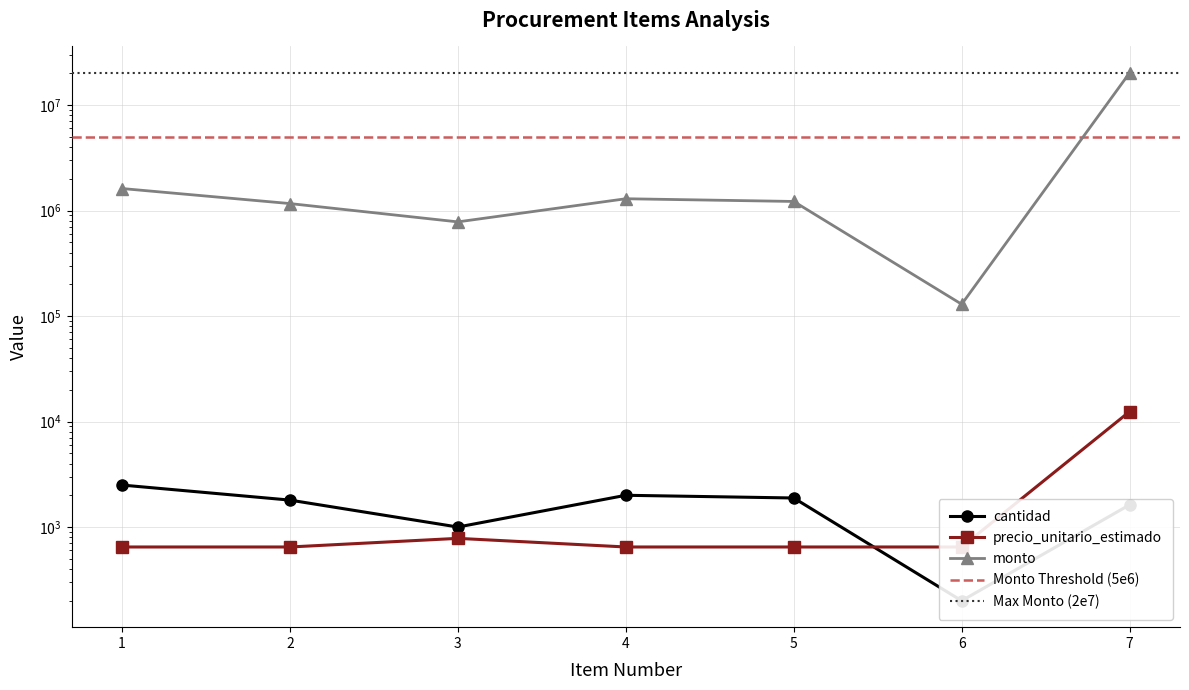

What is the minimum value shown in the chart?

200